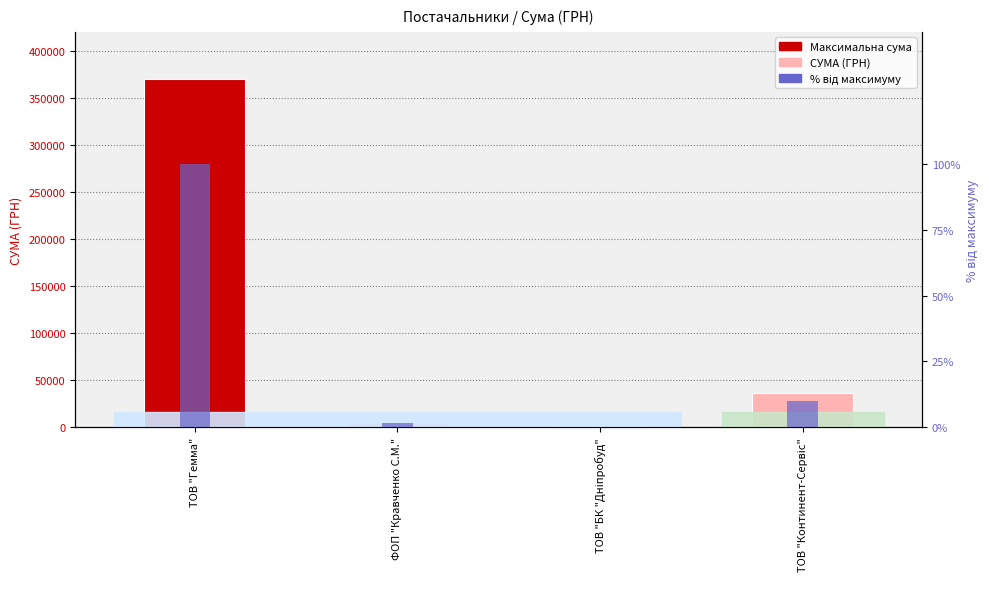

The % від максимуму series shows 0.3 at ТОВ "БК "Дніпробуд". True or false?

True